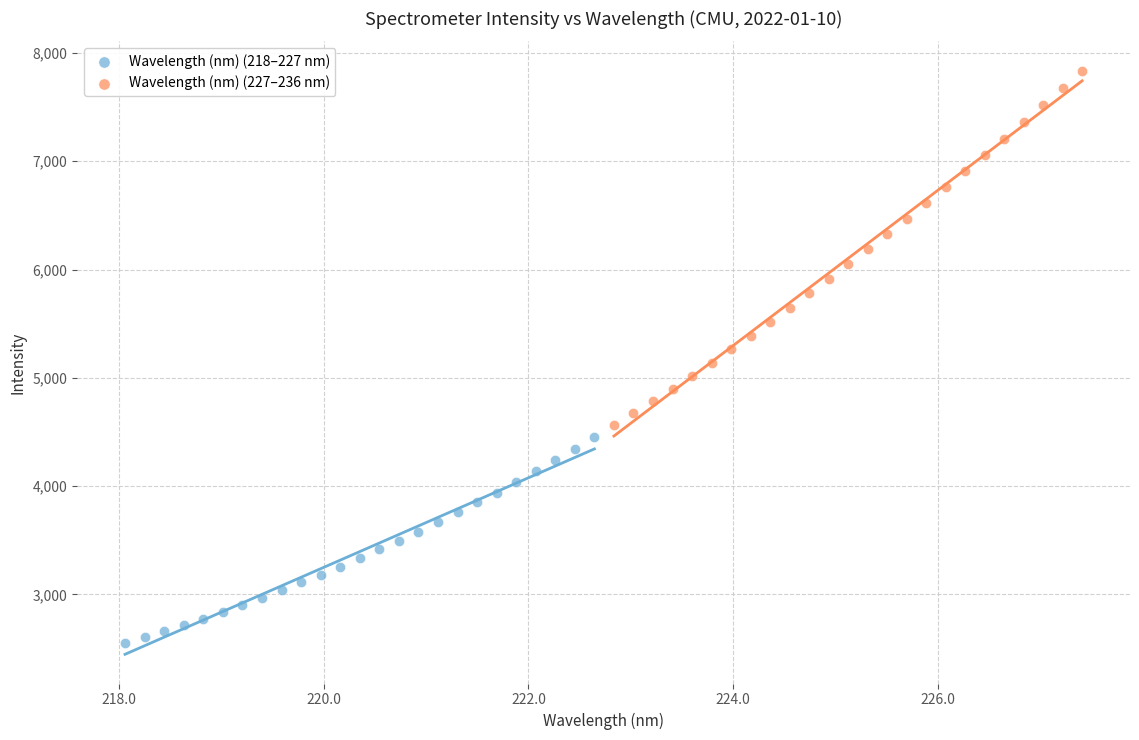

Which series has the largest Y range (max minus min)?

Wavelength (nm) (227–236 nm)